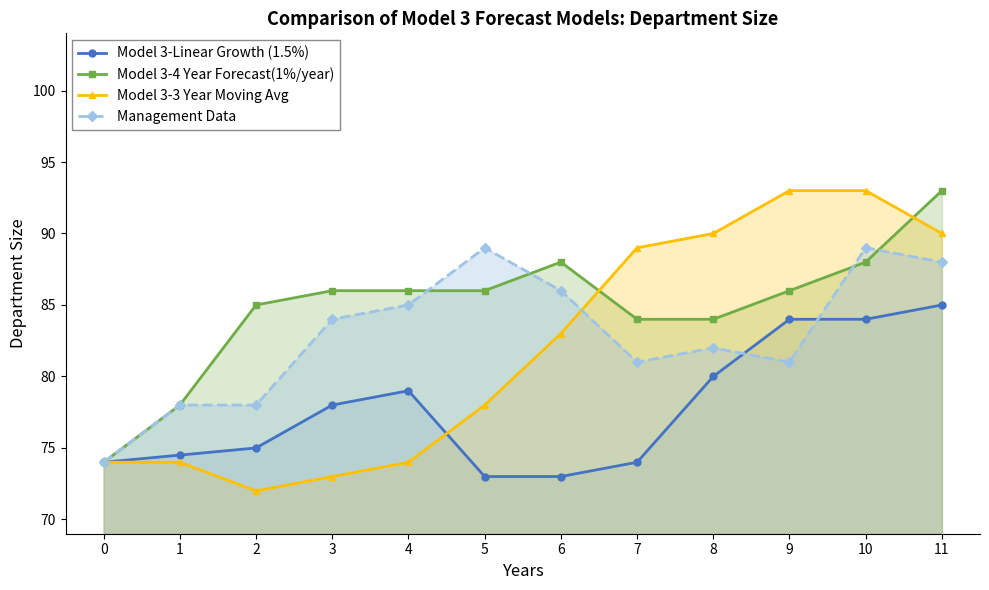

At which label is Model 3-Linear Growth (1.5%) closest to 79?

4